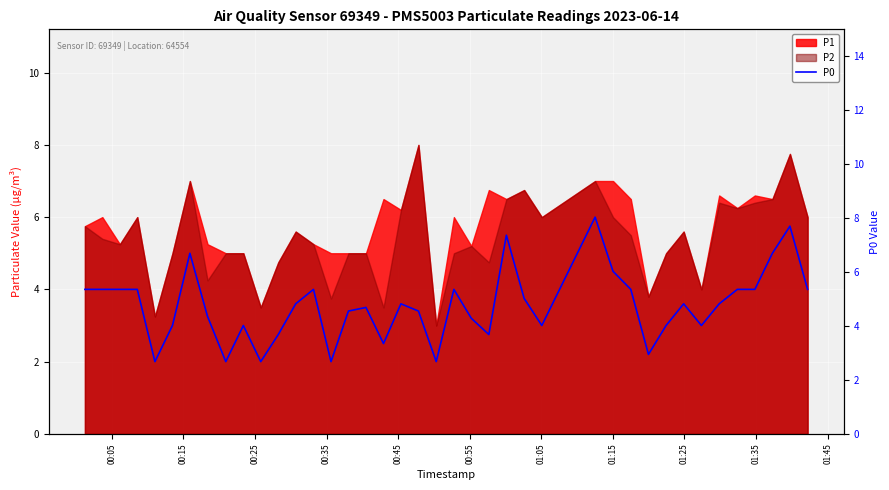

How many points are lower than both their immediate neighbors (excluding endpoints)?

10